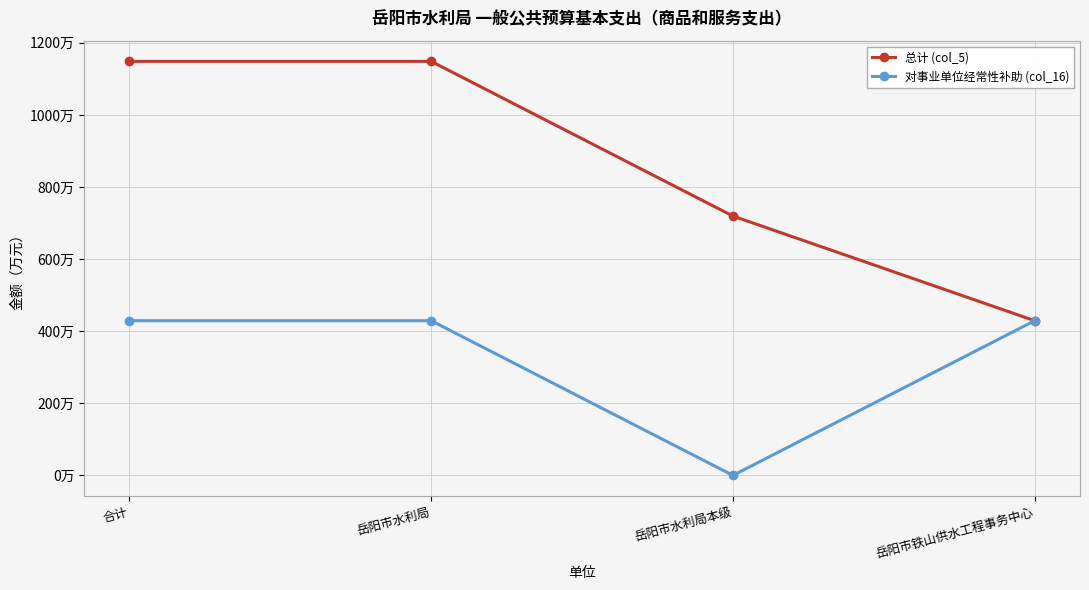

What are all the series names shown in the legend?

总计 (col_5), 对事业单位经常性补助 (col_16)